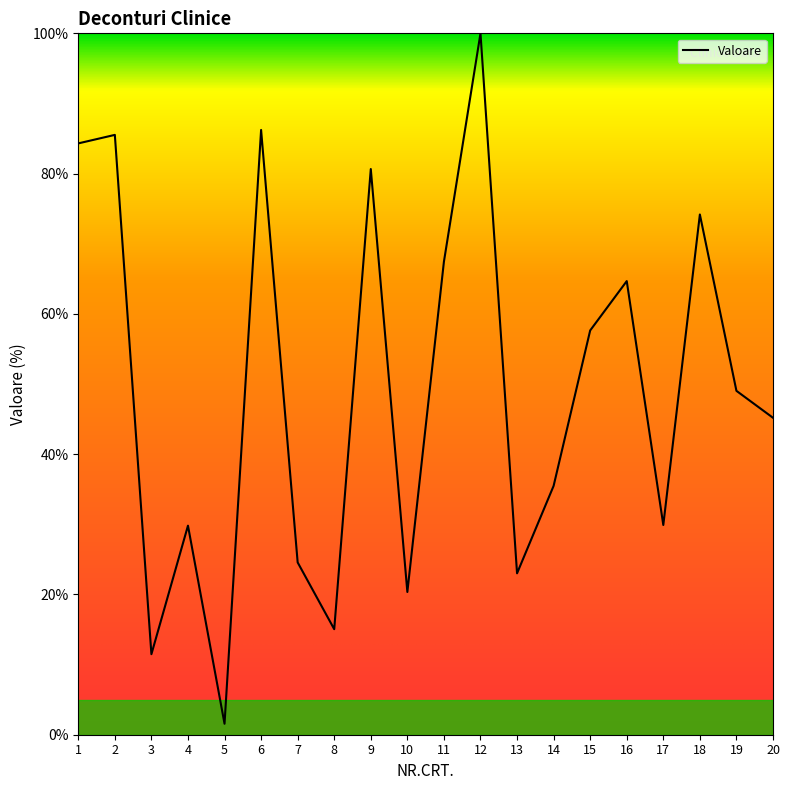

What is the ratio of the value at 7 to the value at 12?

0.2